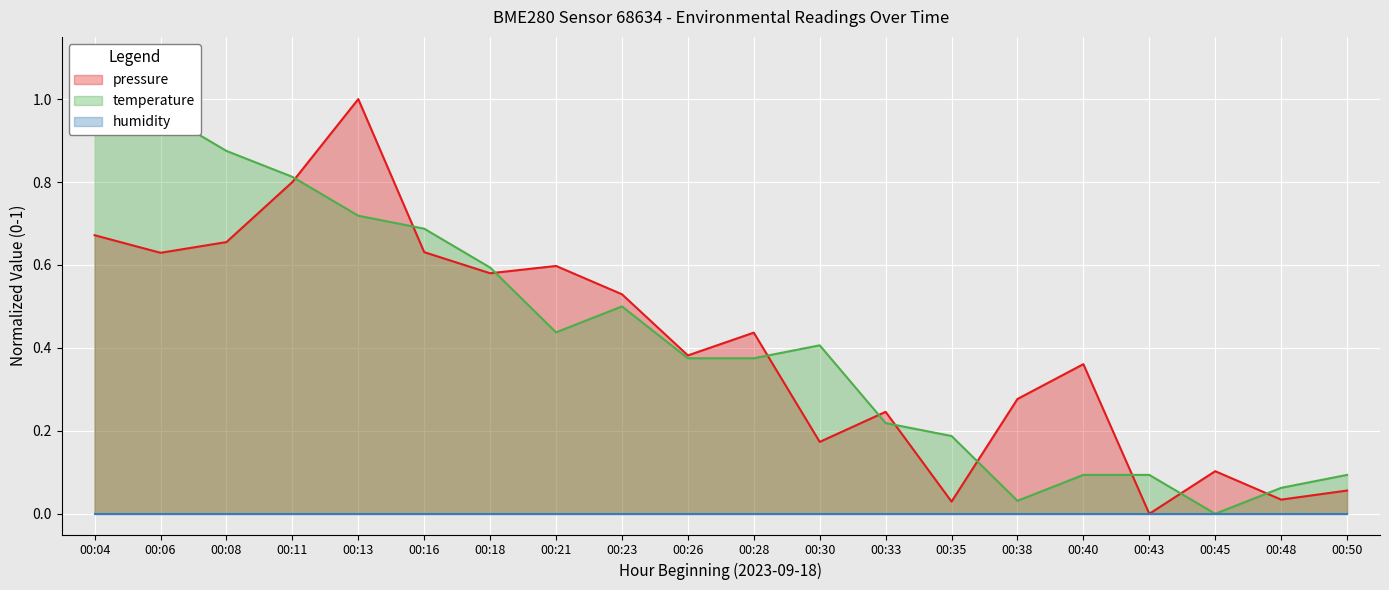

At which category is the sum across all series the highest?

00:13